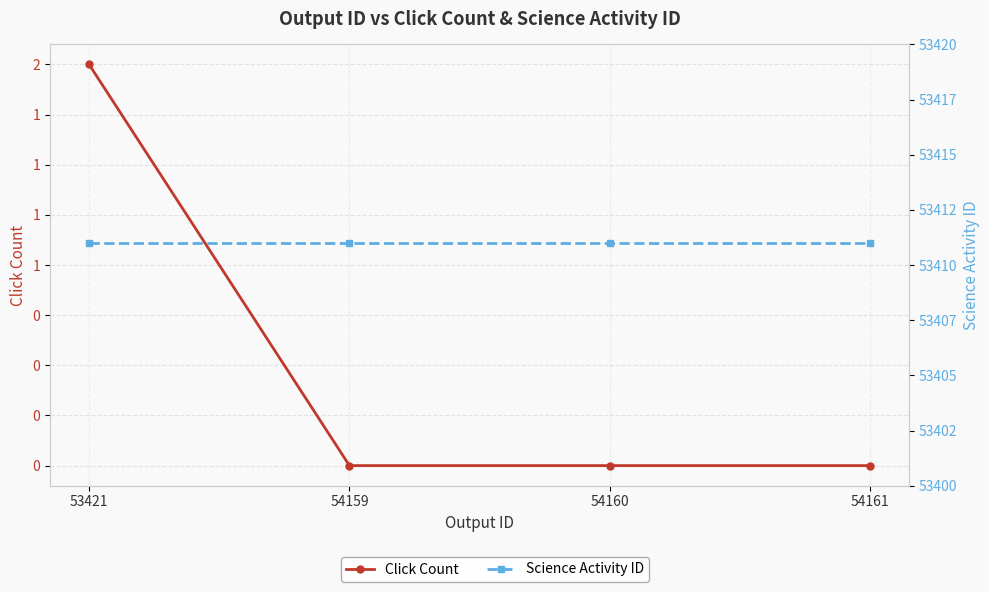

Between 53421 and 54159, which is larger?

53421